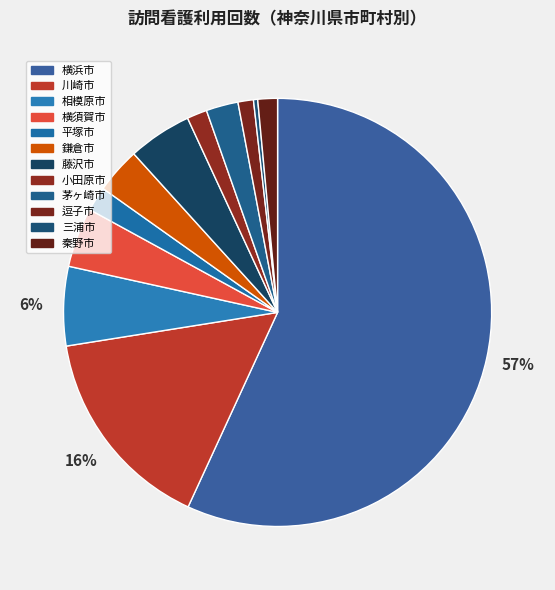

To the nearest percent, what is the difference between the largest and smallest slice percentages?

57%